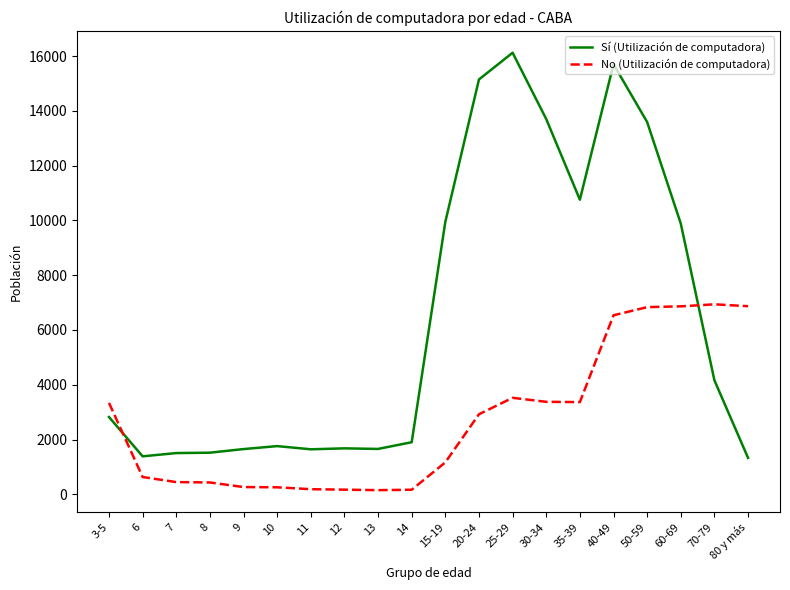

What is the difference between the maximum and minimum values in the No (Utilización de computadora) series?

6785